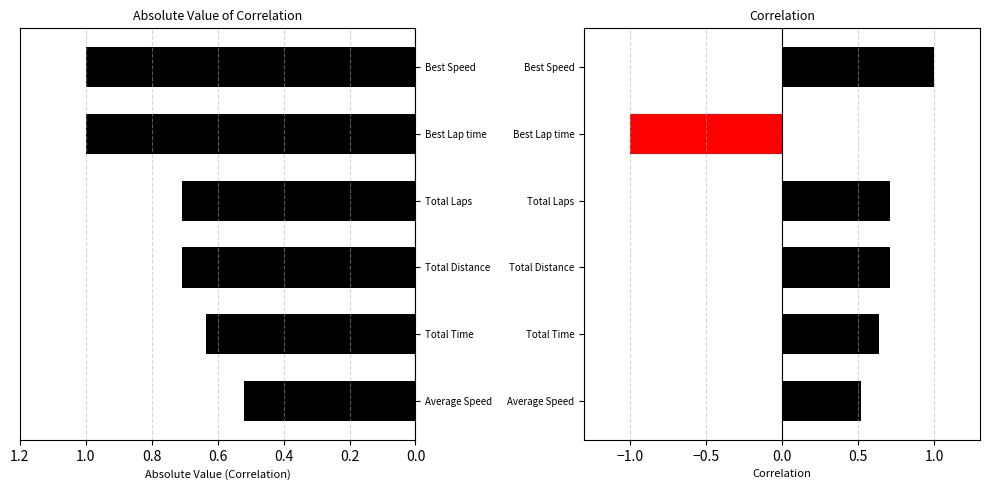

The value at Total Laps is 0.7. True or false?

True